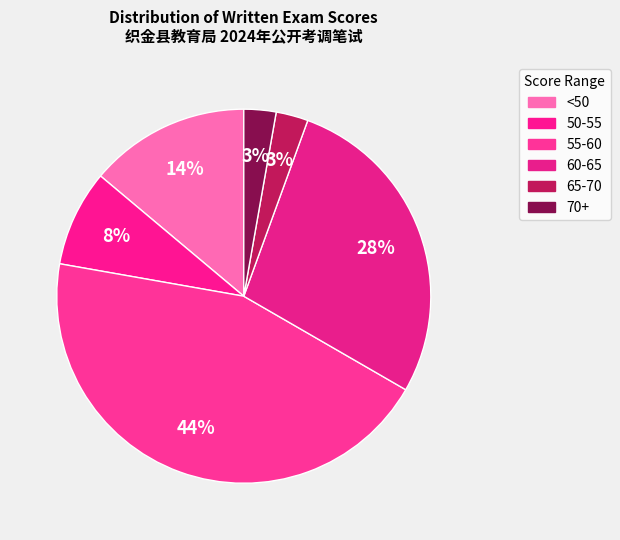

Count the number of slices in the pie.

6